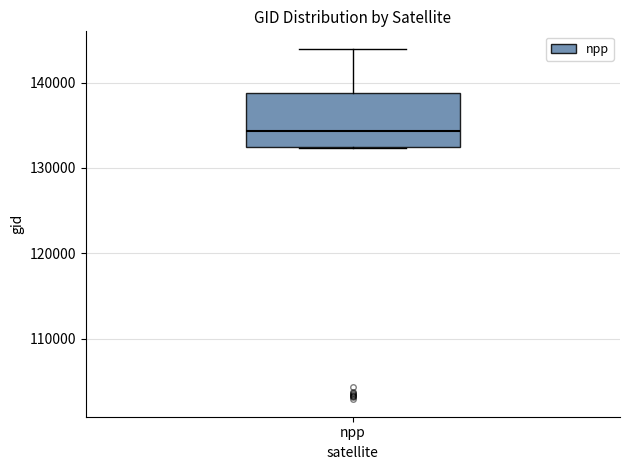

Transcribe this box plot: give where the median line is, the range the box spans, and where the two whiskers end, as read against the y-axis. The values are not printed on the chart, so give them approximately, as read against the axis.

median 134000, box 132000 to 139000, whiskers 132000 to 144000